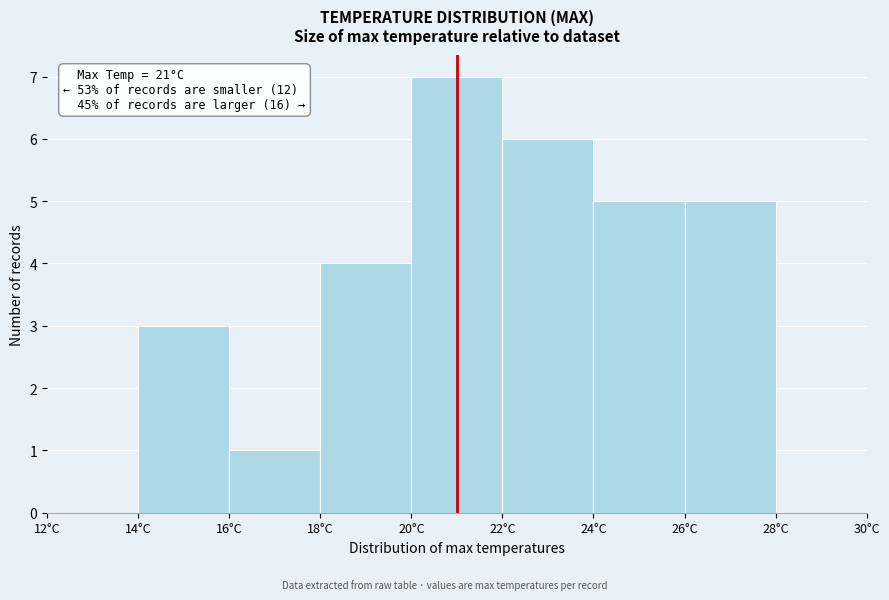

Over which range of the x-axis is the bar tallest?

20 to 22